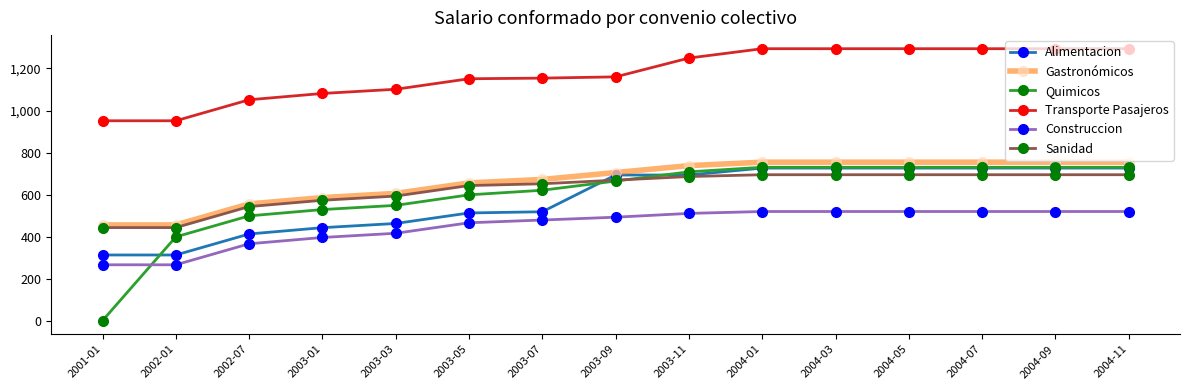

What is the highest value of the Gastronómicos series?

754.1